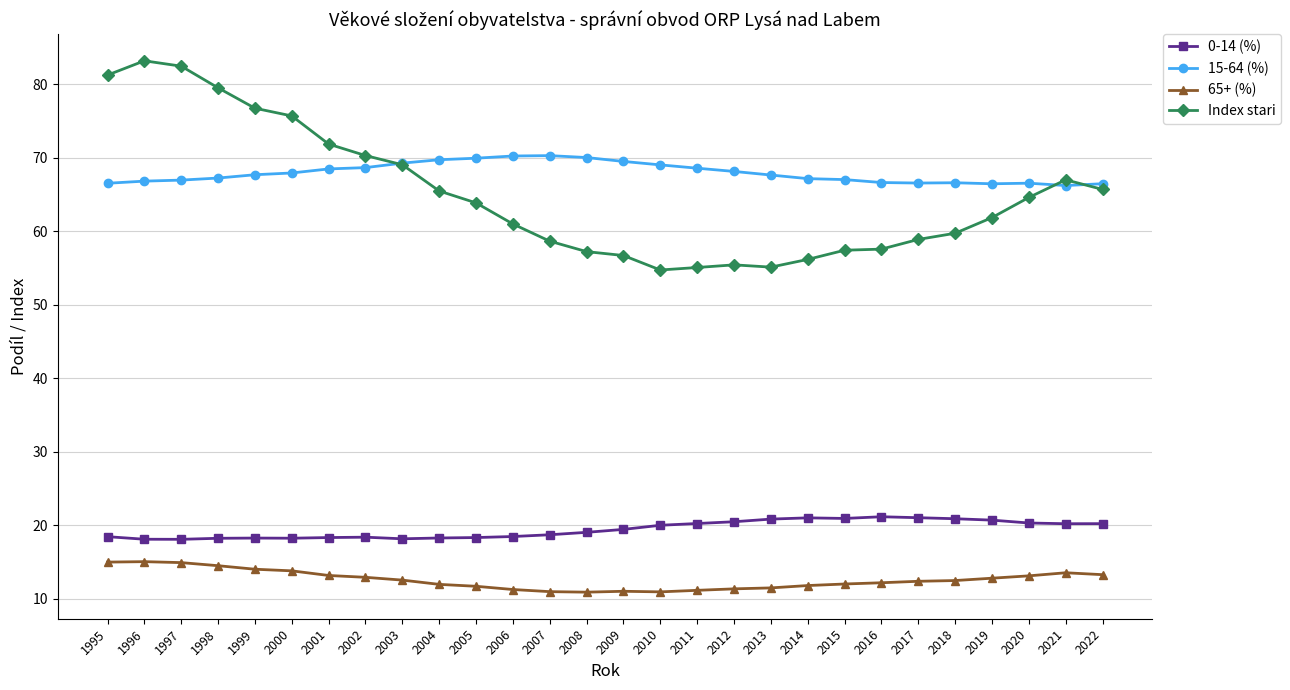

How many series are shown in this chart?

4